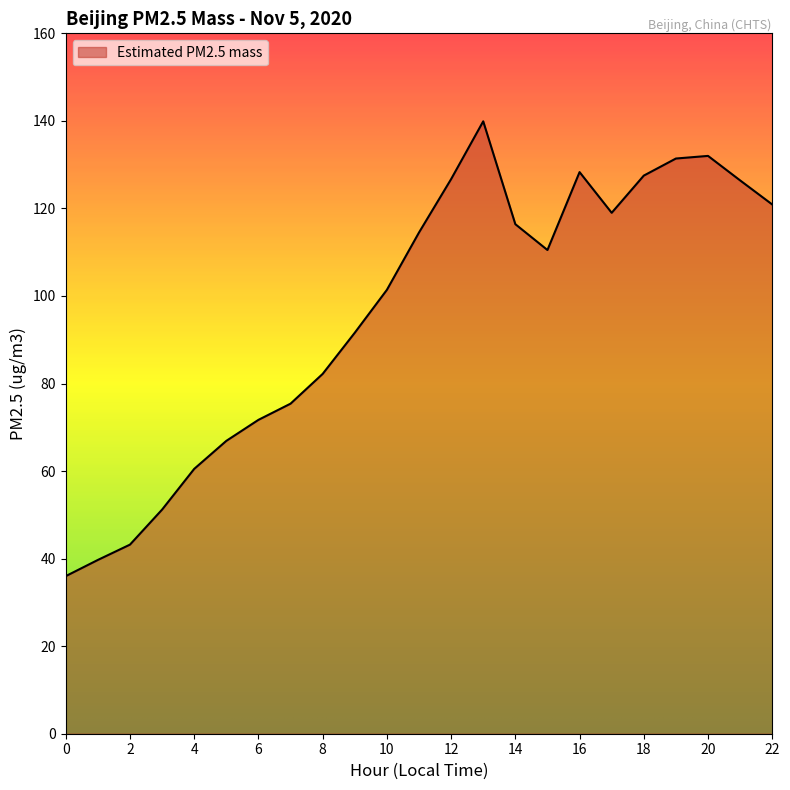

What is the difference between the maximum and minimum values?

103.9